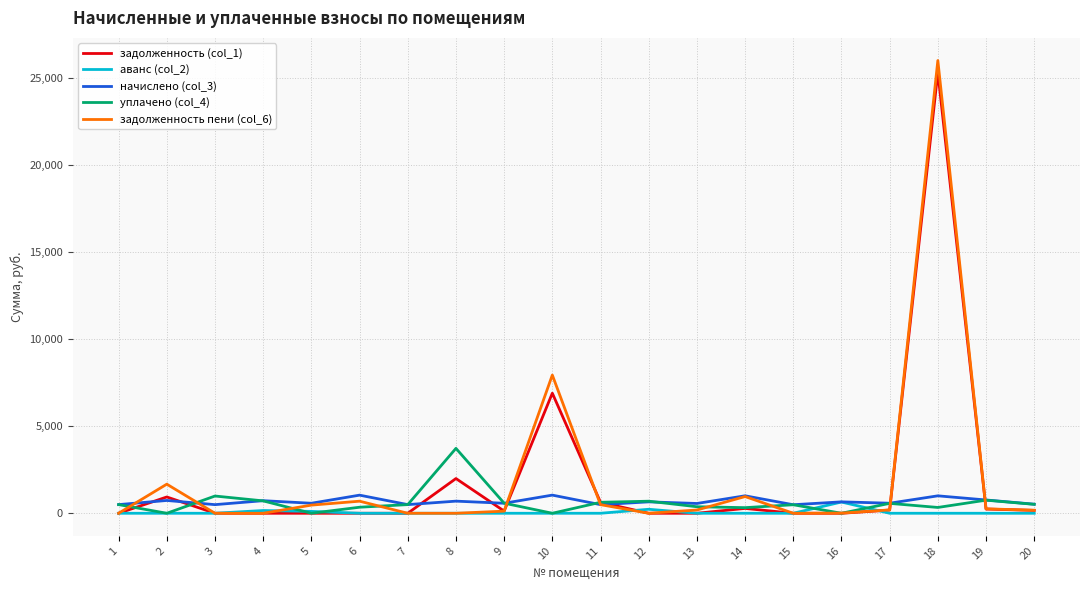

Is the value of начислено (col_3) at 9 greater than the value of задолженность пени (col_6) at 10?

No